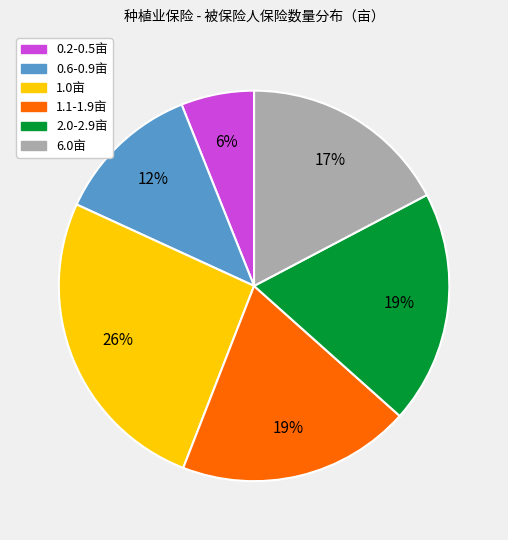

To the nearest percent, what is the difference between the largest and smallest slice percentages?

20%